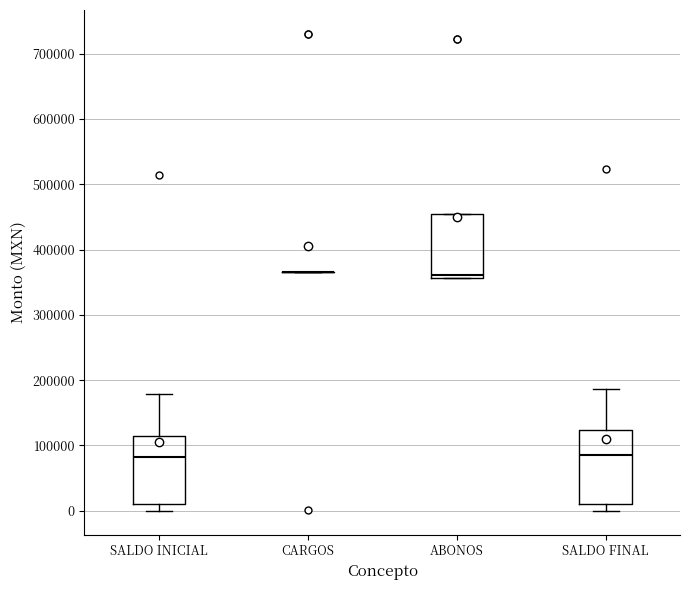

Reading left to right, read every box against the y-axis: the position of its median line, the range the box covers, and the ends of its whiskers. The values are not printed on the chart, so give them approximately, as read against the axis.

SALDO INICIAL: median 80000, box 10000 to 110000, whiskers 0 to 180000
CARGOS: box collapsed to a line at 370000, whiskers 370000 to 370000
ABONOS: median 360000 (just above the box's lower edge), box 360000 to 450000, whiskers 360000 to 450000
SALDO FINAL: median 90000, box 10000 to 120000, whiskers 0 to 190000